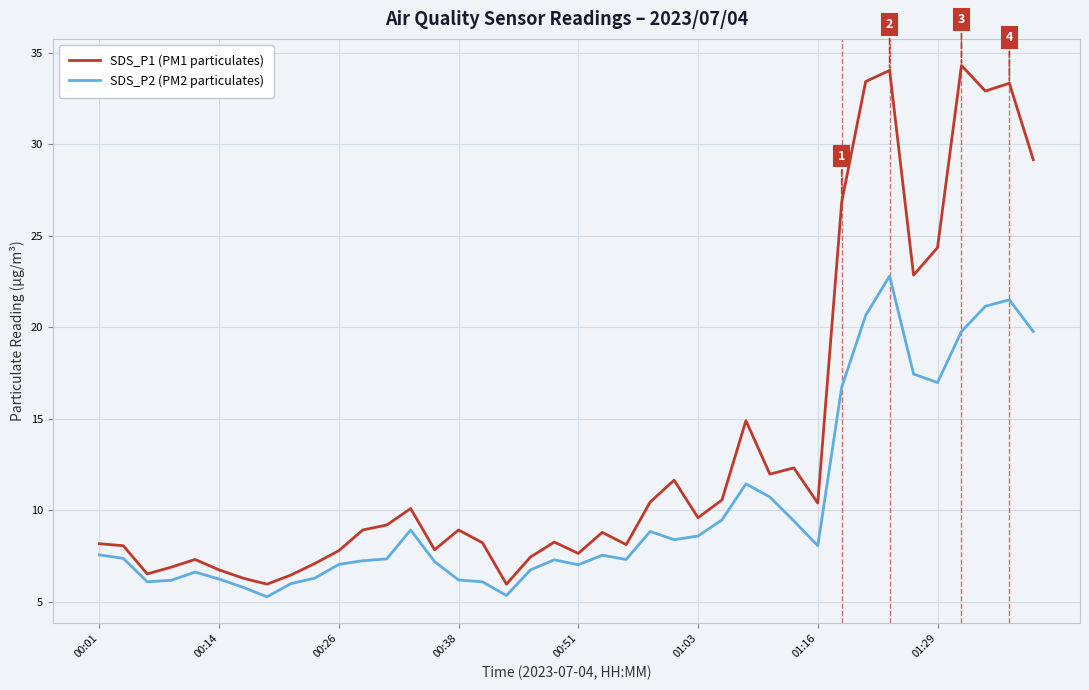

What is the smallest value displayed?

5.3